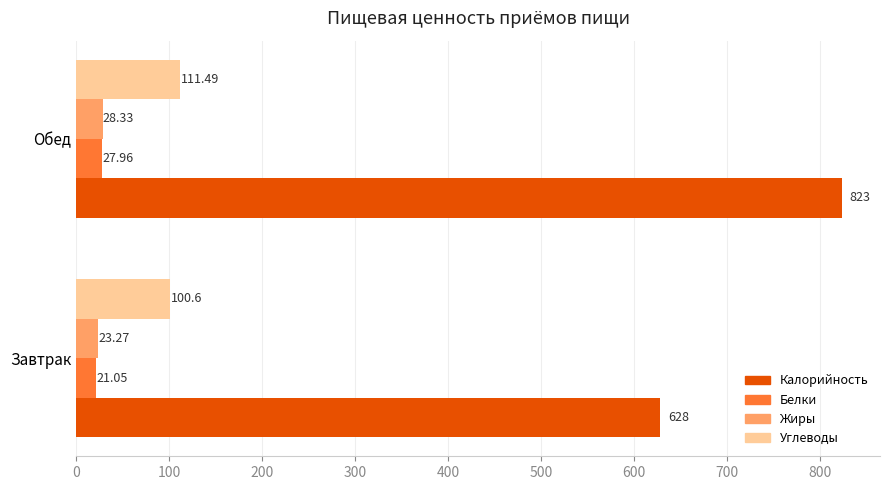

Which series has the widest spread of values?

Калорийность